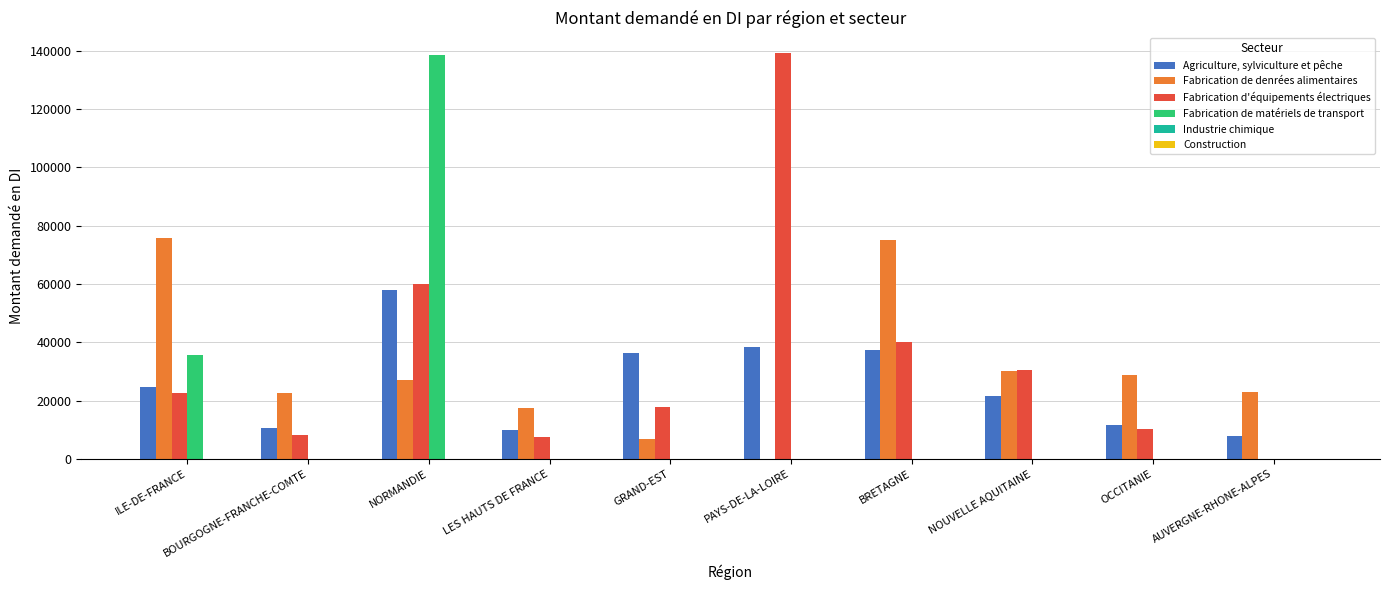

True or false: Agriculture, sylviculture et pêche has a value of 13575 at BRETAGNE.

False